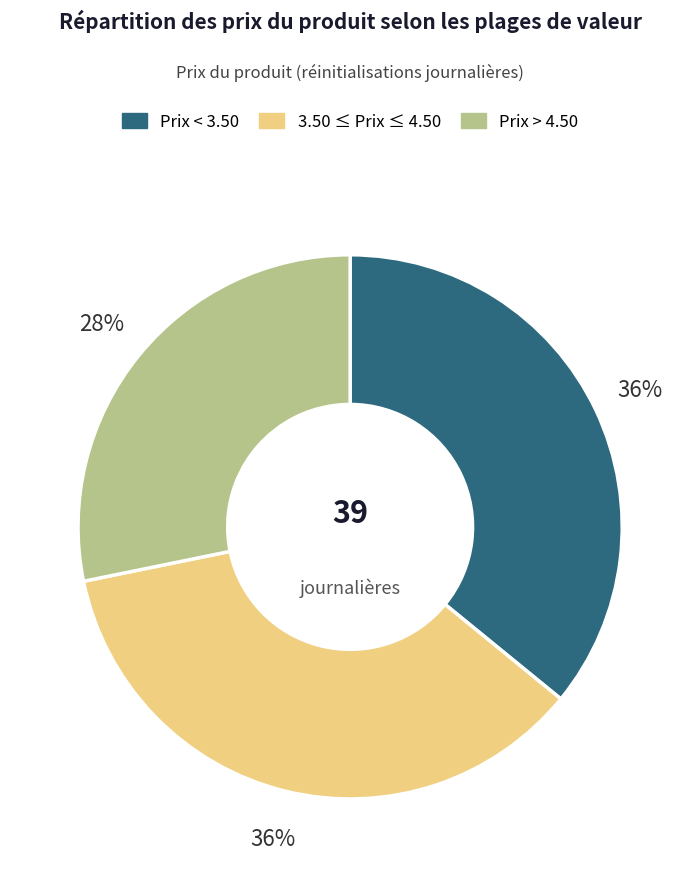

To the nearest percent, what is the difference between the largest and smallest slice percentages?

8%